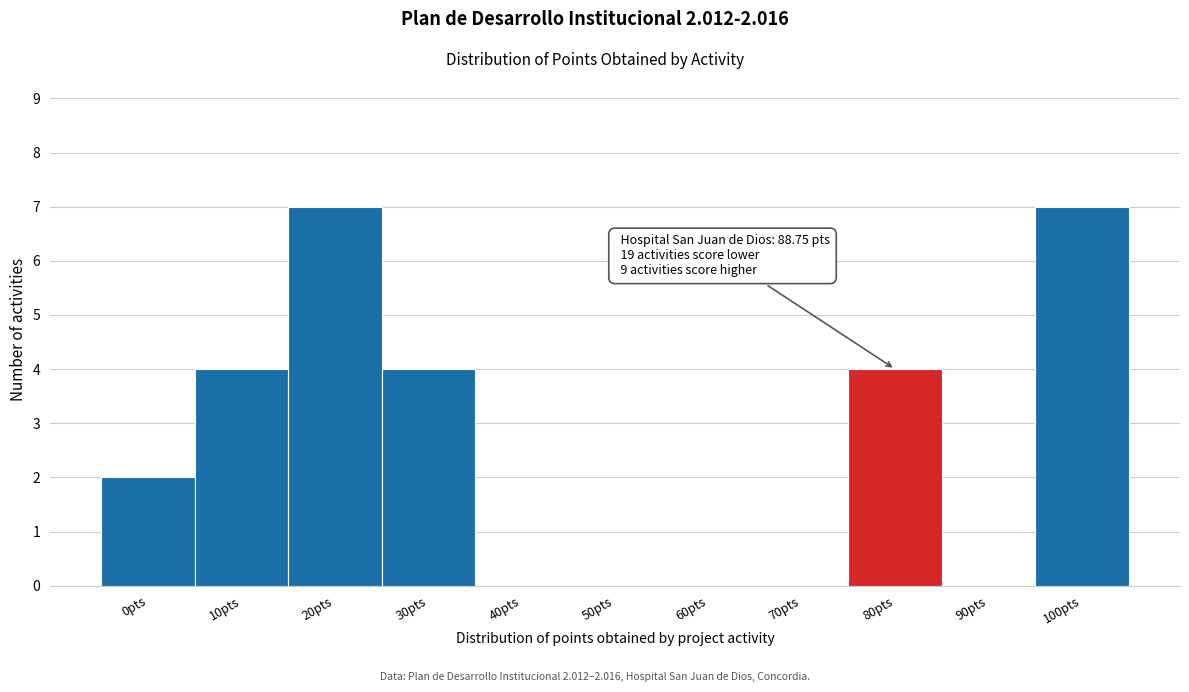

Reading left to right, extract all data points from this chart.

0pts=2	10pts=4	20pts=7	30pts=4	40pts=0	50pts=0	60pts=0	70pts=0	80pts=4	90pts=0	100pts=7